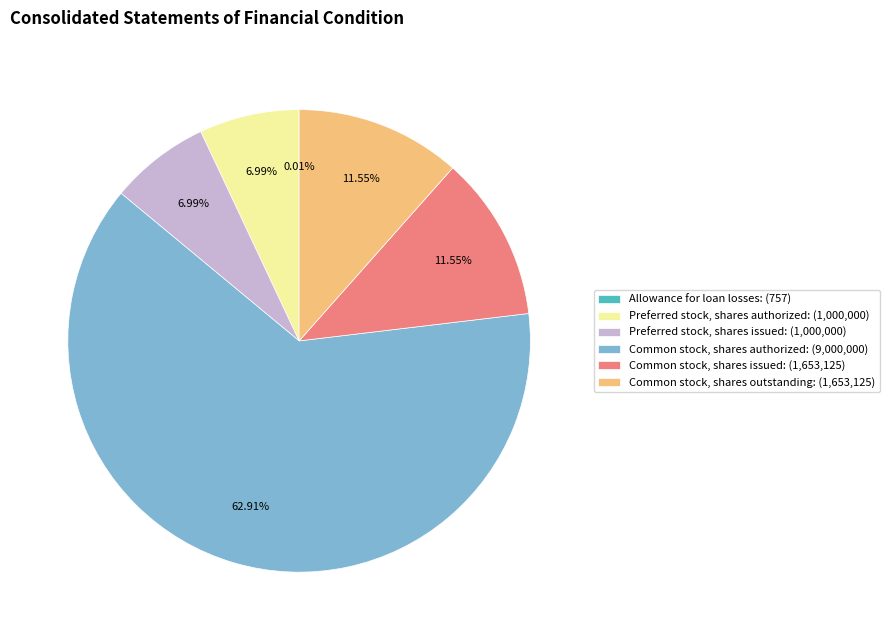

Which slice is the largest?

Common stock, shares authorized